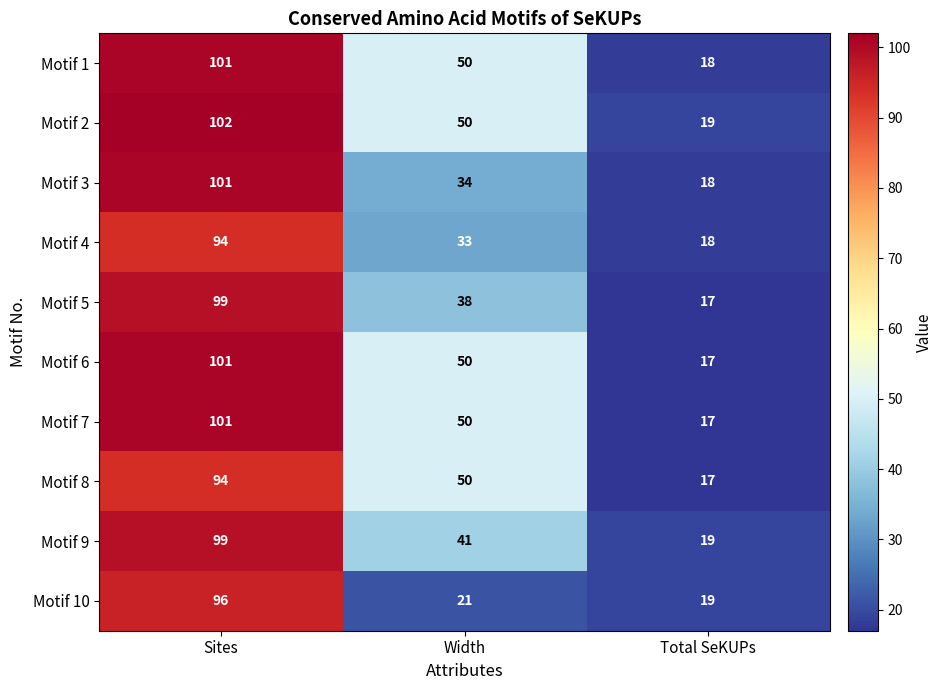

What is the approximate value of Motif 6 at Total SeKUPs, to the nearest 10?

20